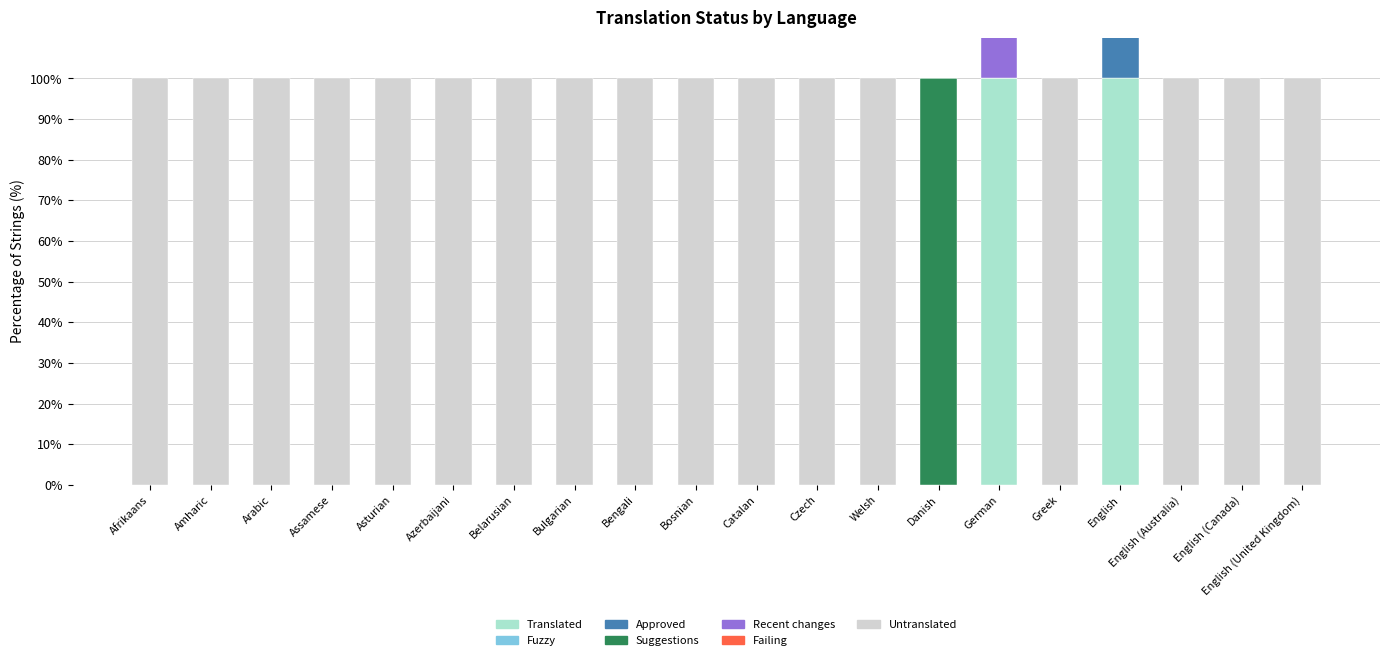

Reading left to right, extract all data points from this chart.

translated: Afrikaans=0.0	Amharic=0.0	Arabic=0.0	Assamese=0.0	Asturian=0.0	Azerbaijani=0.0	Belarusian=0.0	Bulgarian=0.0	Bengali=0.0	Bosnian=0.0	Catalan=0.0	Czech=0.0	Welsh=0.0	Danish=0.0	German=100.0	Greek=0.0	English=100.0	English (Australia)=0.0	English (Canada)=0.0	English (United Kingdom)=0.0
approved: Afrikaans=0.0	Amharic=0.0	Arabic=0.0	Assamese=0.0	Asturian=0.0	Azerbaijani=0.0	Belarusian=0.0	Bulgarian=0.0	Bengali=0.0	Bosnian=0.0	Catalan=0.0	Czech=0.0	Welsh=0.0	Danish=0.0	German=0.0	Greek=0.0	English=100.0	English (Australia)=0.0	English (Canada)=0.0	English (United Kingdom)=0.0
suggestions: Afrikaans=0.0	Amharic=0.0	Arabic=0.0	Assamese=0.0	Asturian=0.0	Azerbaijani=0.0	Belarusian=0.0	Bulgarian=0.0	Bengali=0.0	Bosnian=0.0	Catalan=0.0	Czech=0.0	Welsh=0.0	Danish=100.0	German=0.0	Greek=0.0	English=0.0	English (Australia)=0.0	English (Canada)=0.0	English (United Kingdom)=0.0
recent_changes: Afrikaans=0.0	Amharic=0.0	Arabic=0.0	Assamese=0.0	Asturian=0.0	Azerbaijani=0.0	Belarusian=0.0	Bulgarian=0.0	Bengali=0.0	Bosnian=0.0	Catalan=0.0	Czech=0.0	Welsh=0.0	Danish=0.0	German=33.3	Greek=0.0	English=0.0	English (Australia)=0.0	English (Canada)=0.0	English (United Kingdom)=0.0